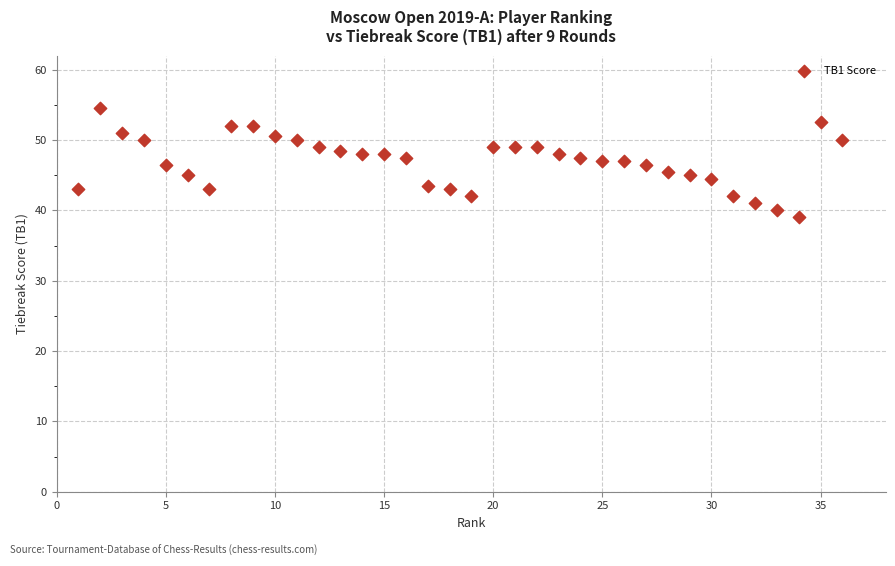

What is the range of Y values (max minus min)?

15.5